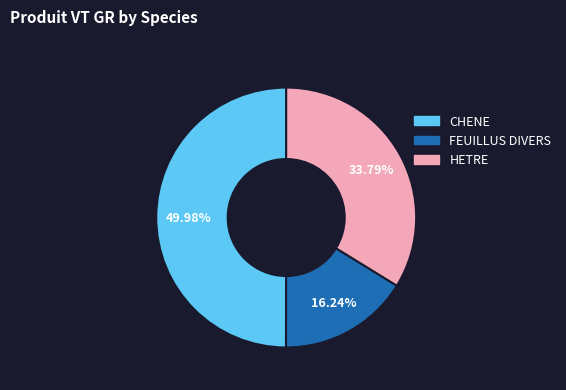

To the nearest percent, what is the average slice percentage?

33%